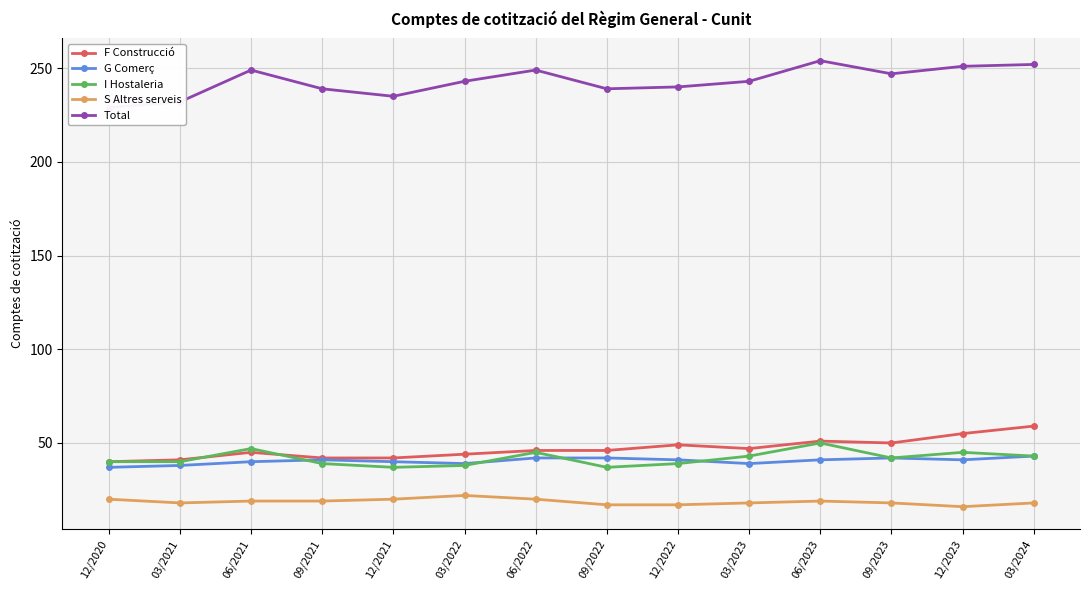

How many interior local valleys does the F Construcció series have?

2